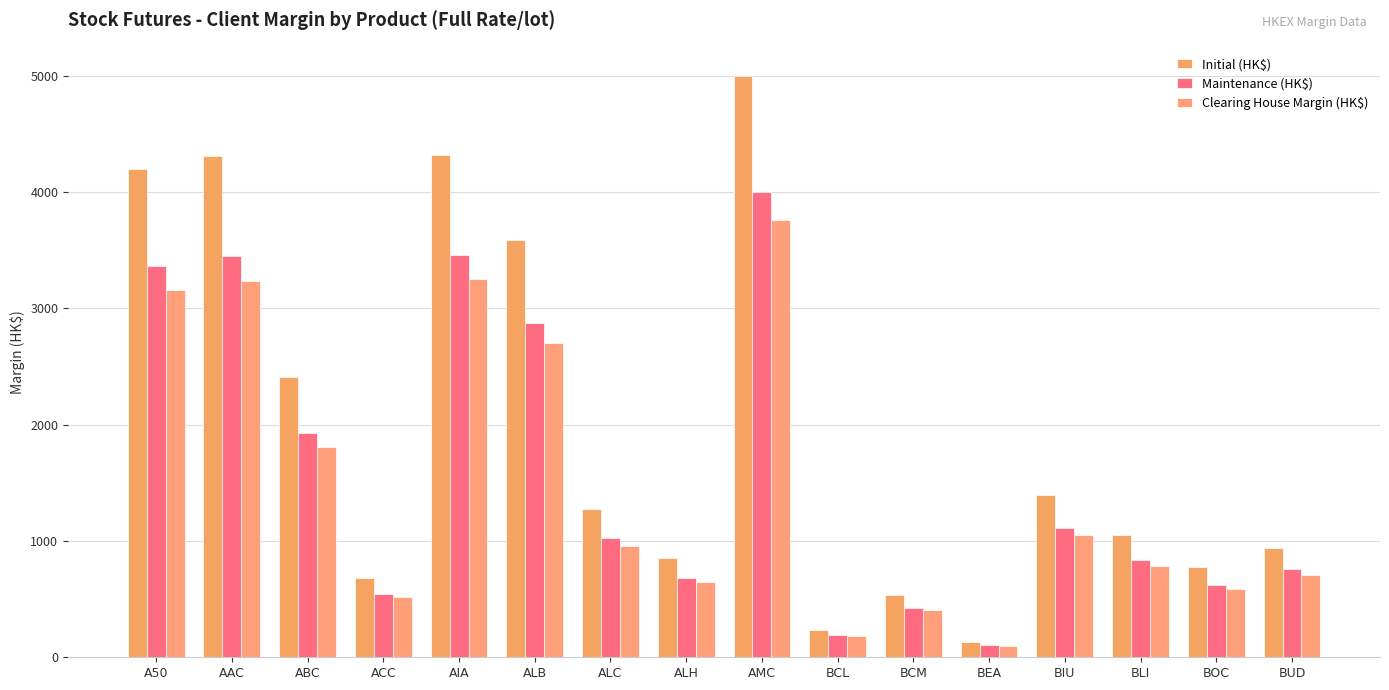

At which label does Clearing House Margin (HK$) reach its minimum?

BEA